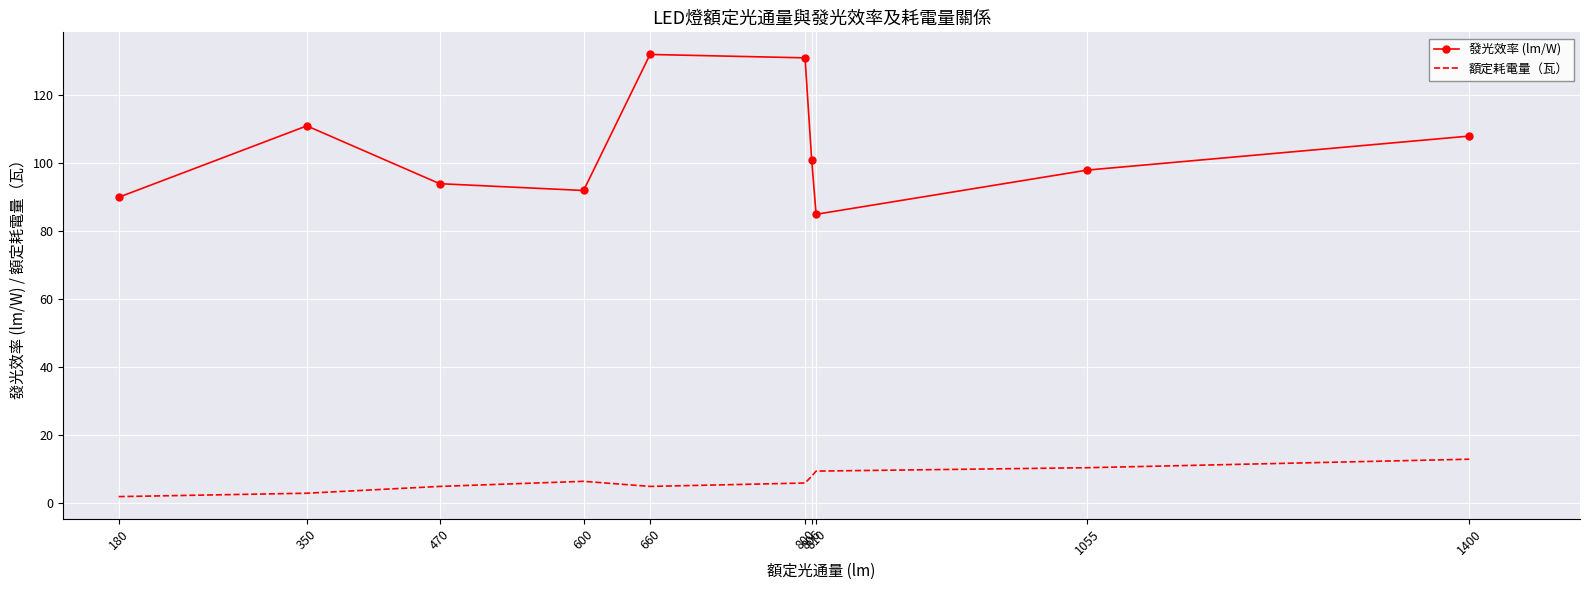

Where is 發光效率 (lm/W) nearest to the value 108?

1400